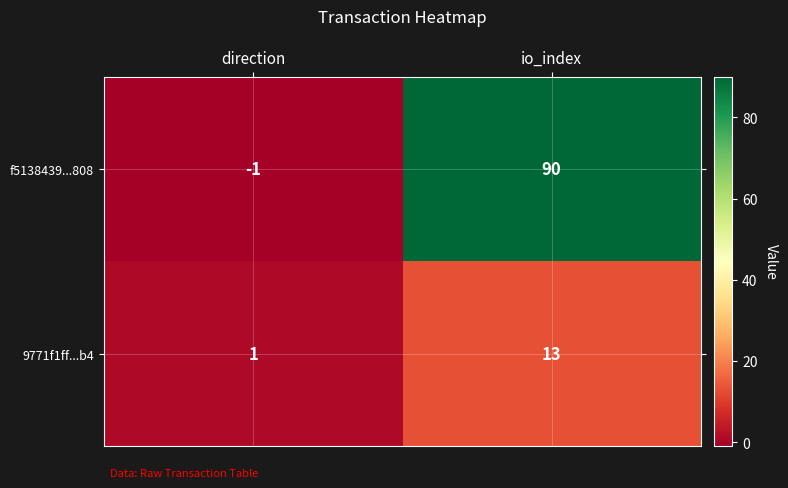

At which category does the chart reach its peak across all series?

io_index